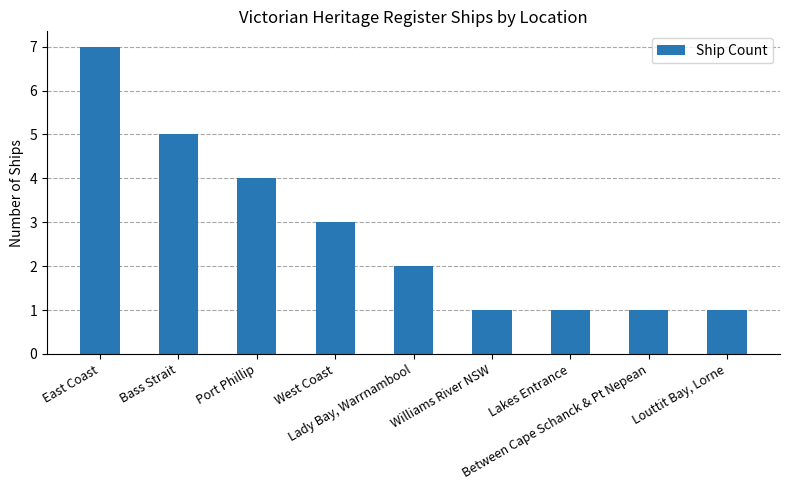

What is the sum of the values at Bass Strait and Louttit Bay, Lorne?

6